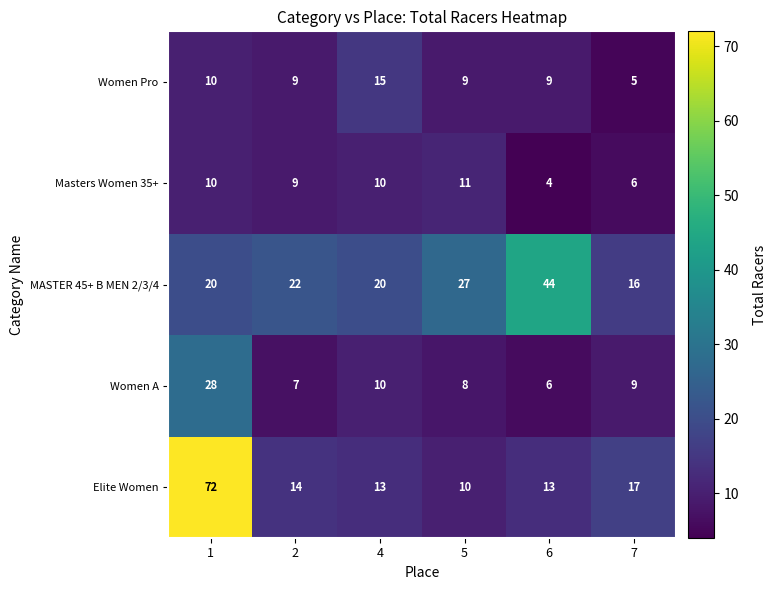

Rank the series at 5 from lowest to highest value.

Women A, Women Pro, Elite Women, Masters Women 35+, MASTER 45+ B MEN 2/3/4